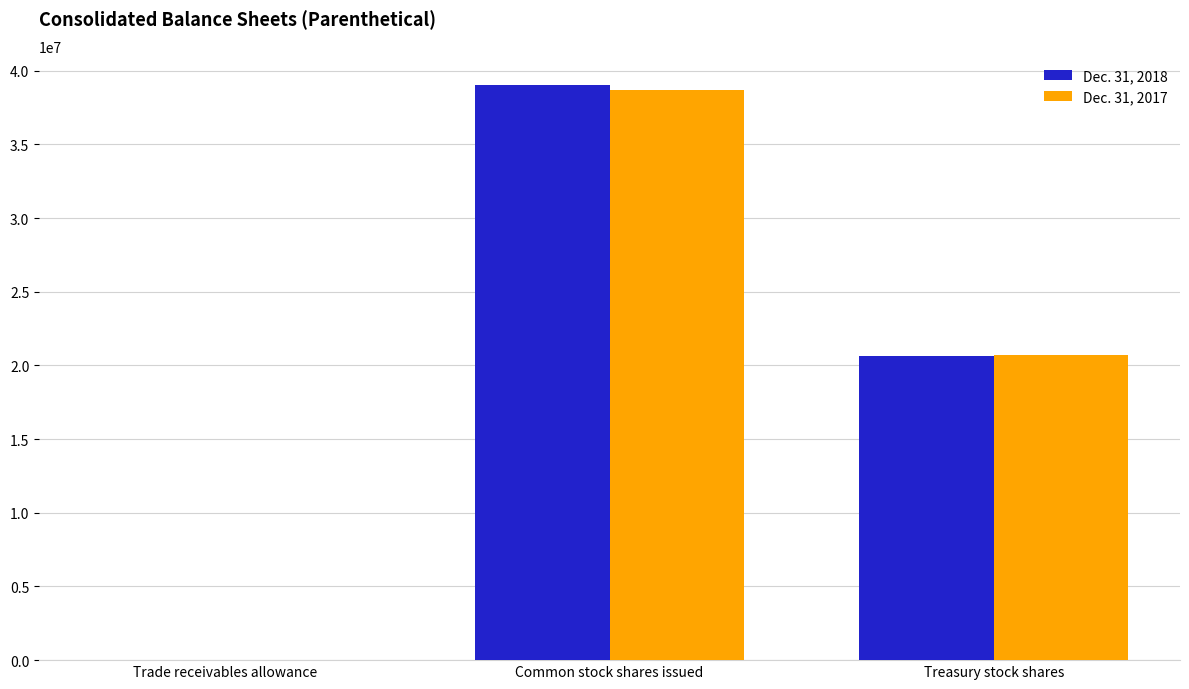

At which label is Dec. 31, 2017 closest to 19329447?

Treasury stock shares